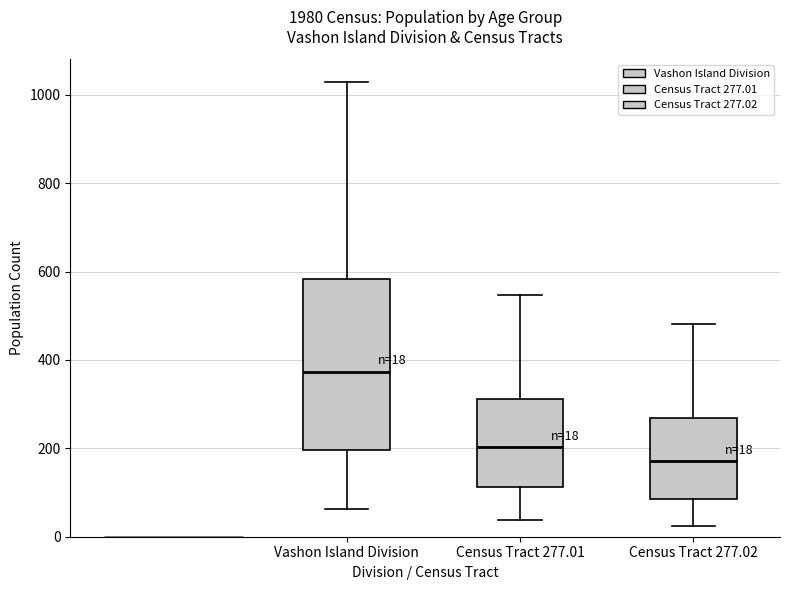

Which box's median line is the lowest?

Census Tract 277.02